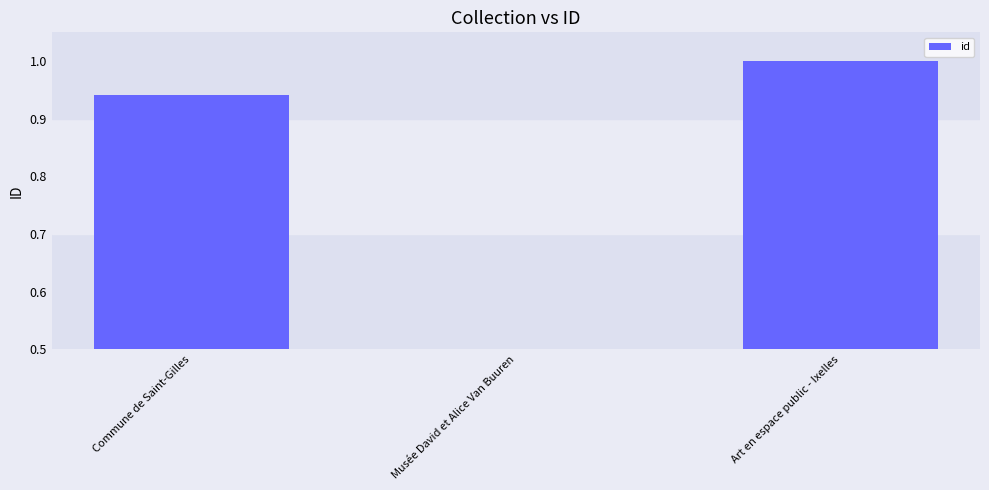

How many bars are there in total?

3